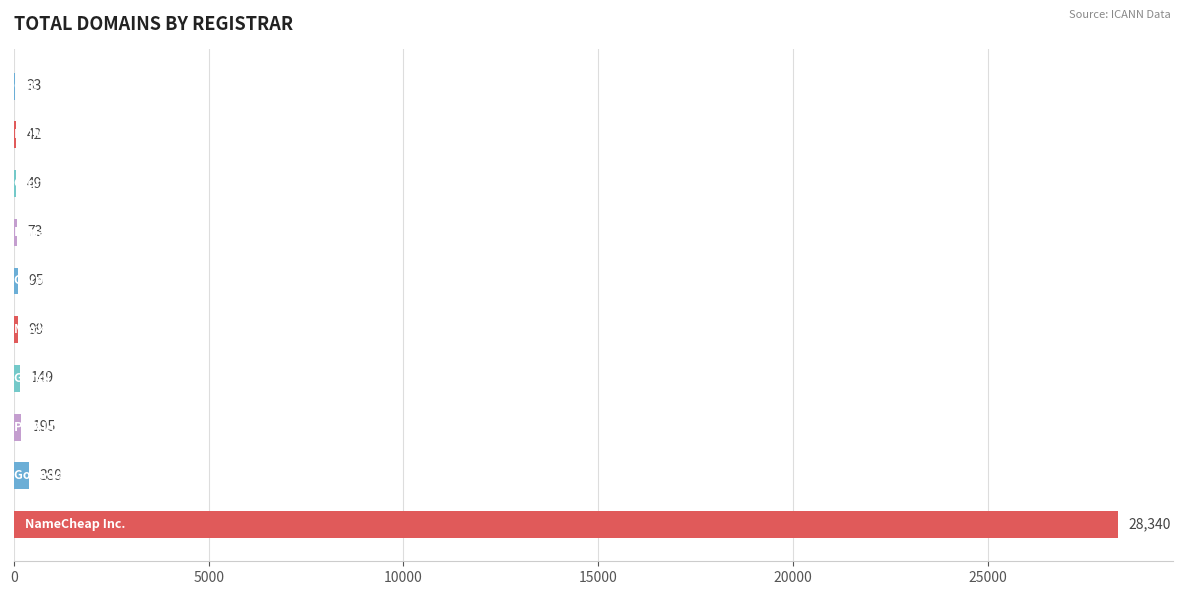

What is the sum of all values?

29464